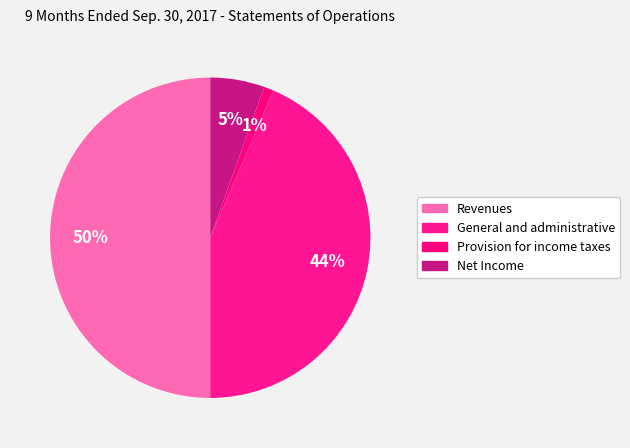

Does any single category account for the majority?

No